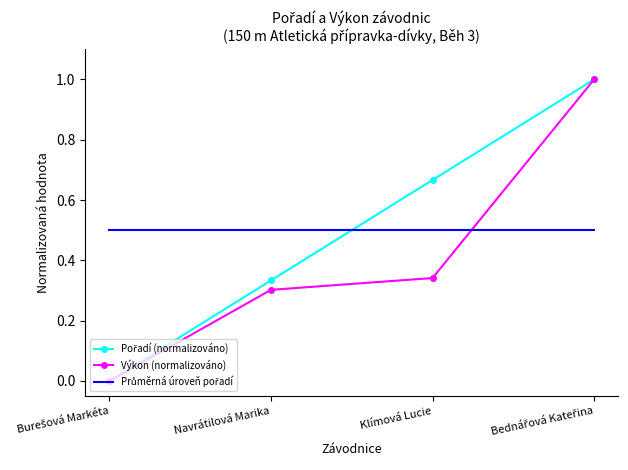

The Výkon (normalizováno) series shows 0.5 at Klímová Lucie. True or false?

False